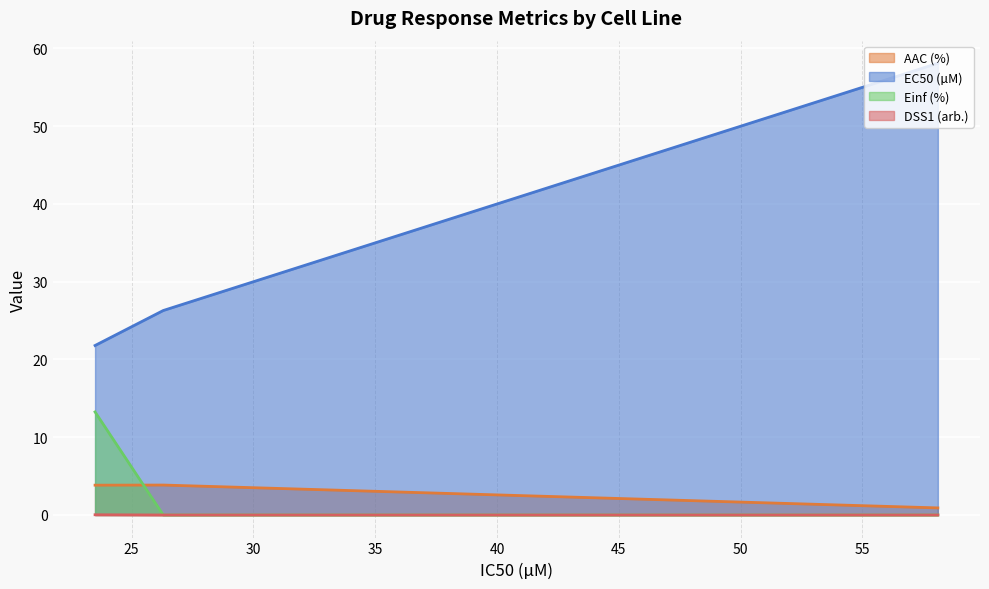

Is it true that AAC (%) equals 0.0 at CTRPv2?

True